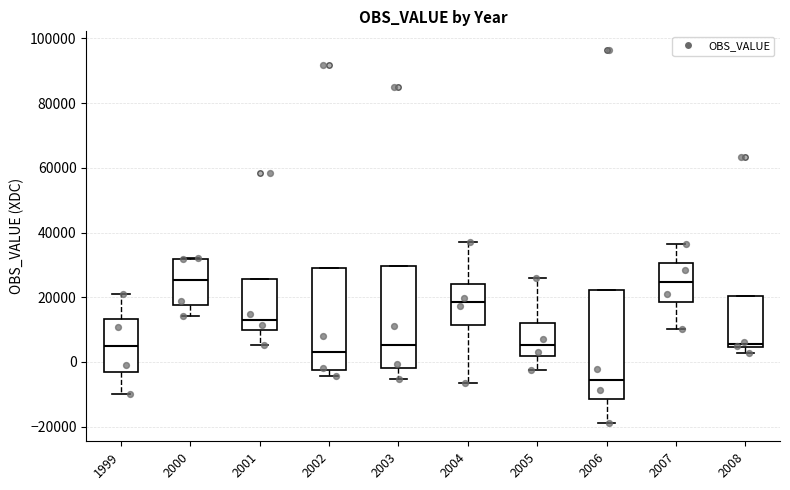

Reading left to right, transcribe this box plot: for each box, give where its median line is, the range the box spans, and where its two whiskers end, as read against the y-axis. The values are not printed on the chart, so give them approximately, as read against the axis.

1999: median 6000, box -4000 to 14000, whiskers -10000 to 20000
2000: median 26000, box 18000 to 32000, whiskers 14000 to 32000
2001: median 14000, box 10000 to 26000, whiskers 6000 to 26000
2002: median 2000, box -2000 to 28000, whiskers -4000 to 28000
2003: median 6000, box -2000 to 30000, whiskers -6000 to 30000
2004: median 18000, box 12000 to 24000, whiskers -6000 to 38000
2005: median 6000, box 2000 to 12000, whiskers -2000 to 26000
2006: median -6000, box -12000 to 22000, whiskers -18000 to 22000
2007: median 24000, box 18000 to 30000, whiskers 10000 to 36000
2008: median 6000, box 4000 to 20000, whiskers 2000 to 20000